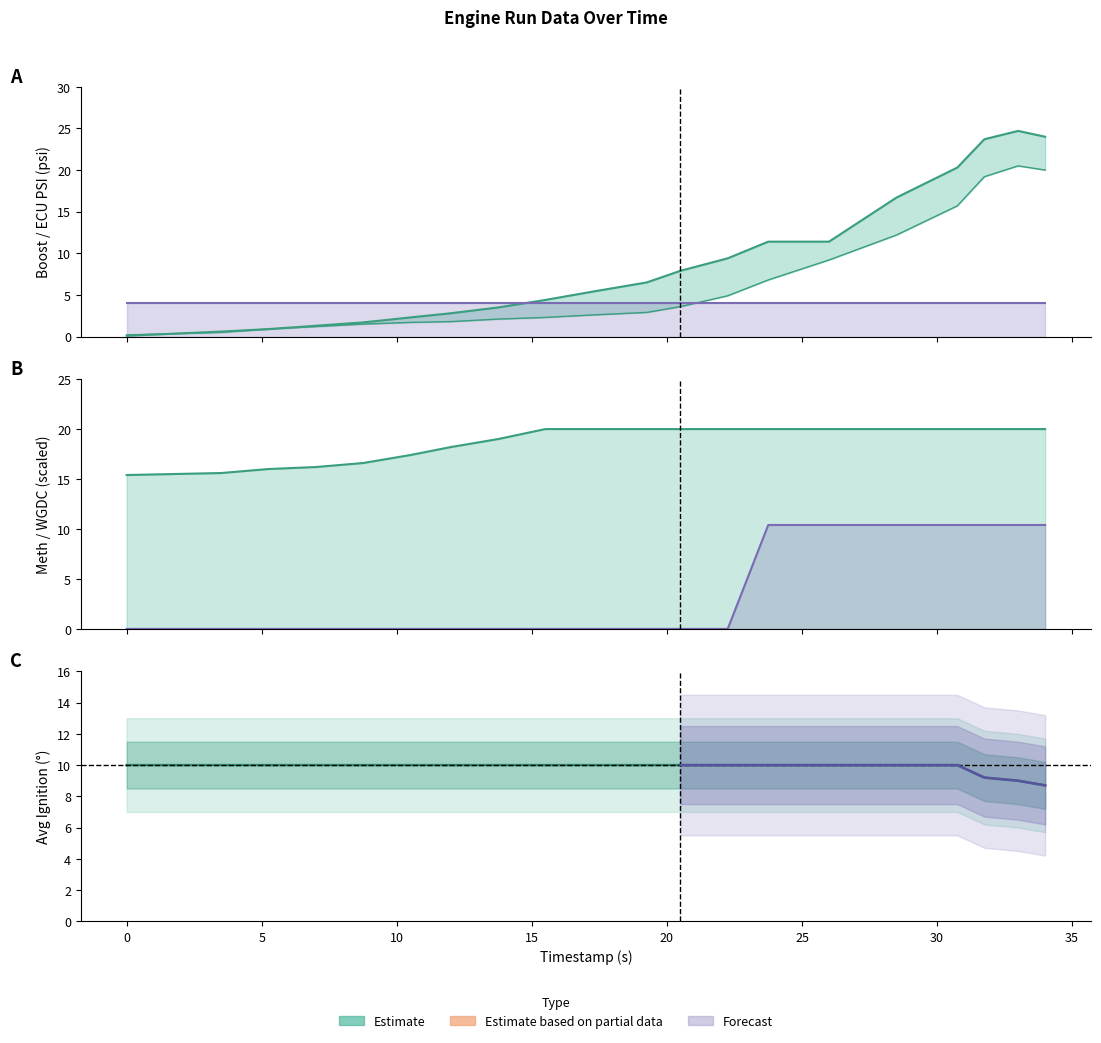

True or false: wgdc and boost (upper) cross at least once.

False